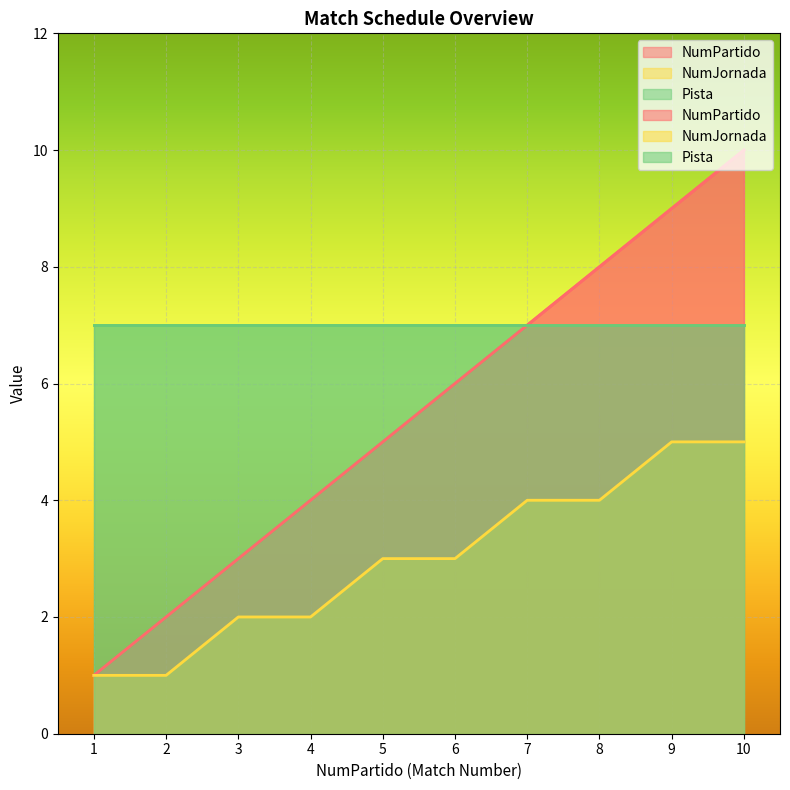

How many NumJornada values are between 2 and 4?

6